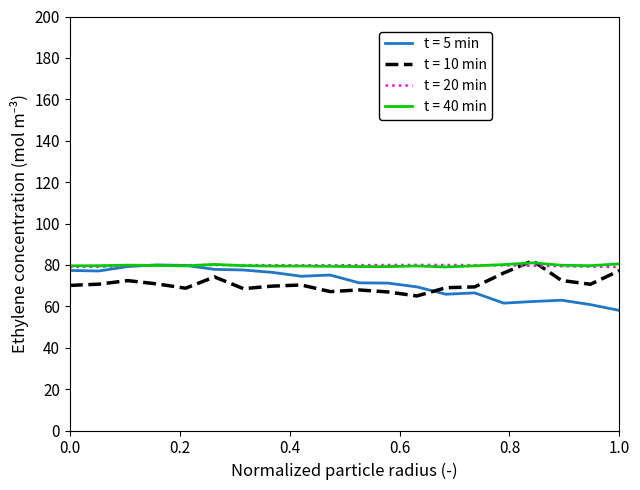

What is the highest value of the t = 40 min series?

81.0